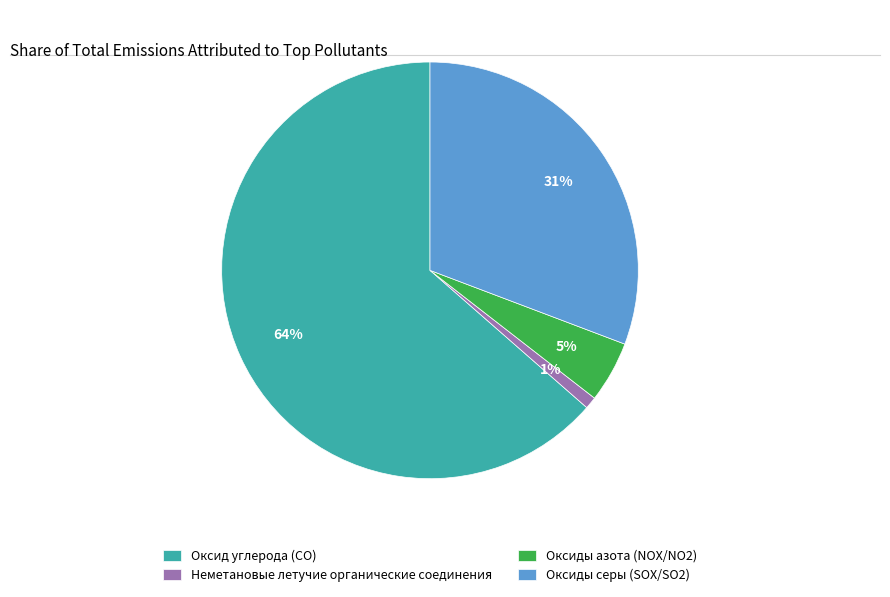

Count the number of slices in the pie.

4